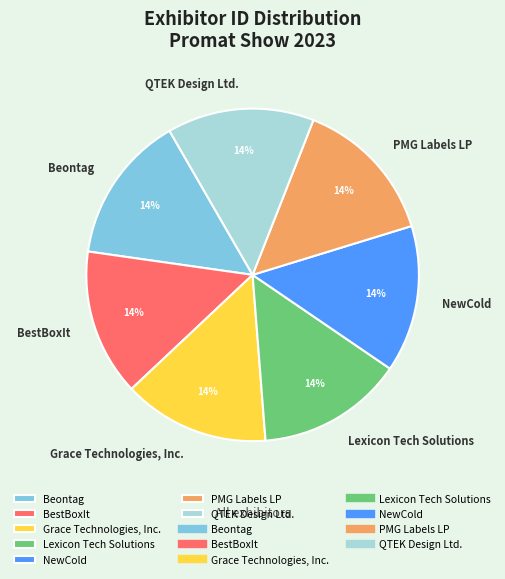

How many segments does this pie chart have?

7